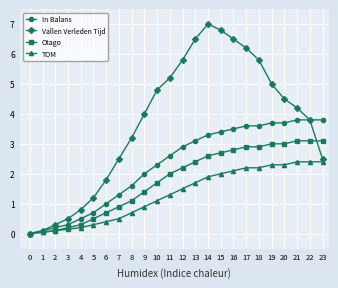

The value of Otago at 12 is 3.9. True or false?

False